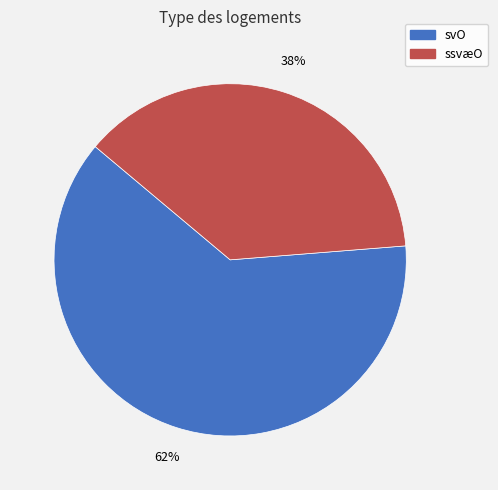

Does any single category account for the majority?

Yes